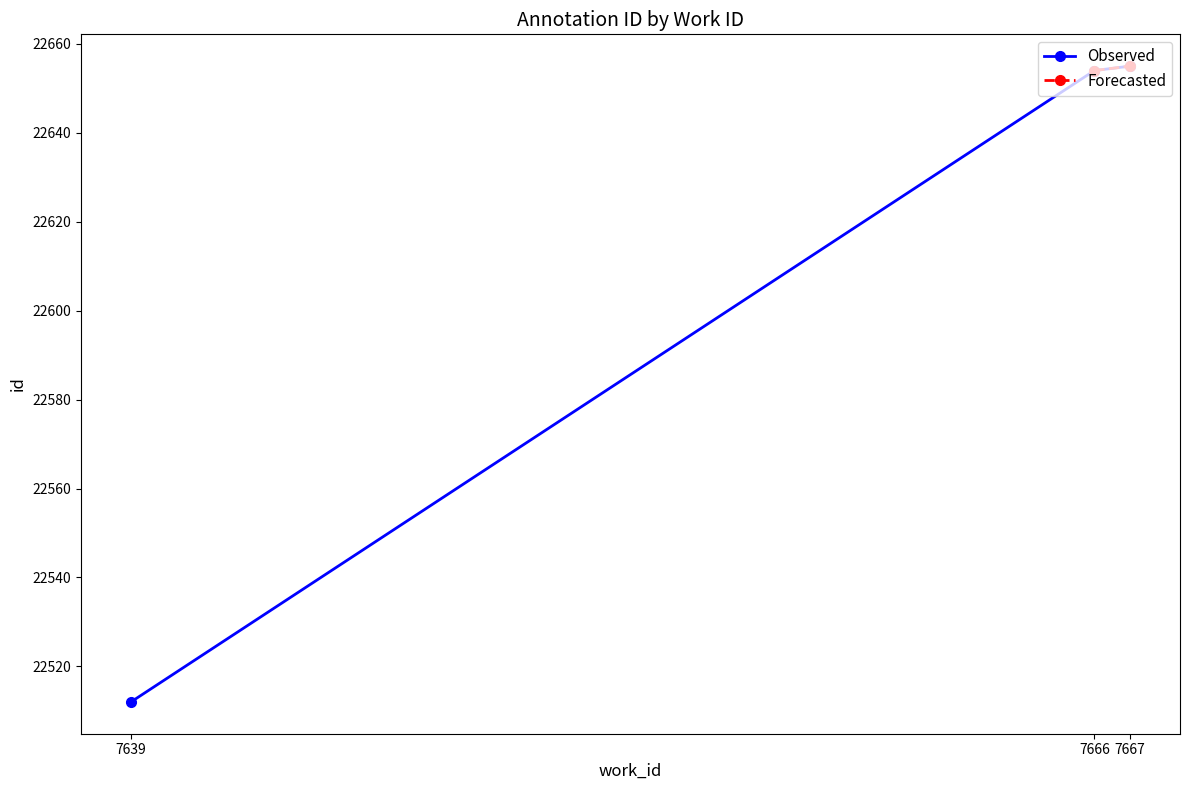

Where is the data nearest to the value 22583?

7639